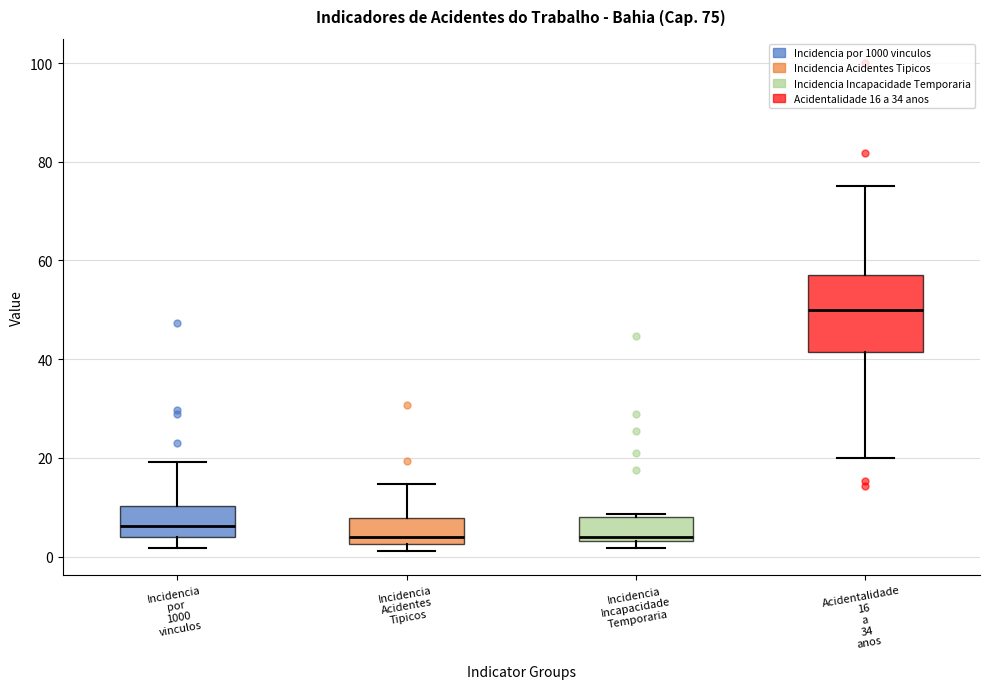

Comparing the boxes themselves (not the whiskers), which one is the tallest?

Acidentalidade 16 a 34 anos